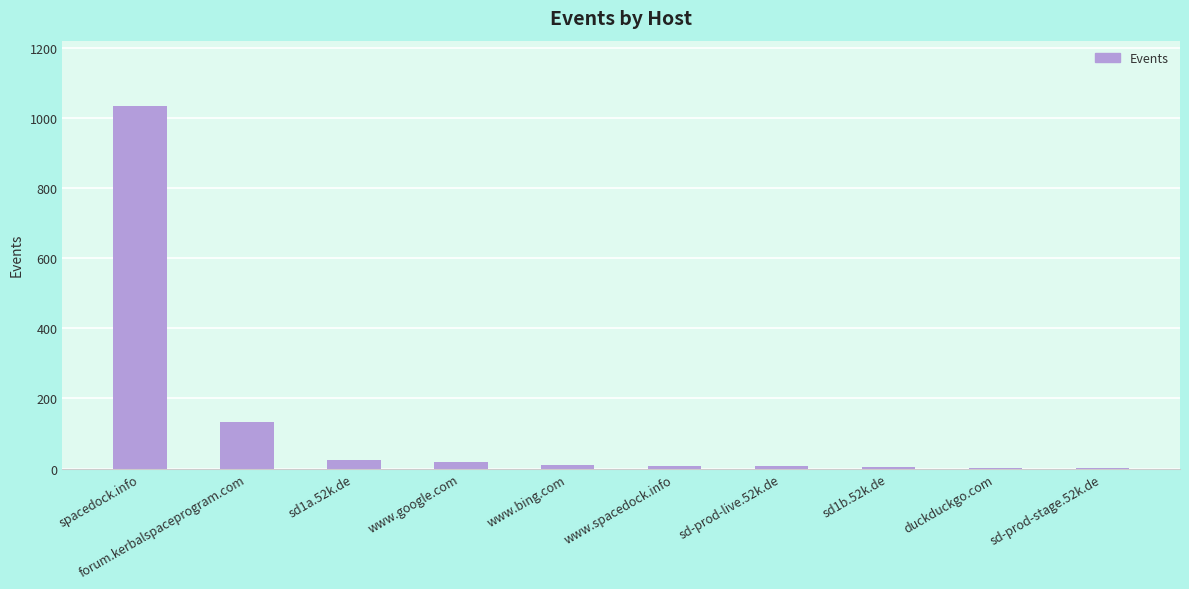

Which category has the highest value across all series?

spacedock.info